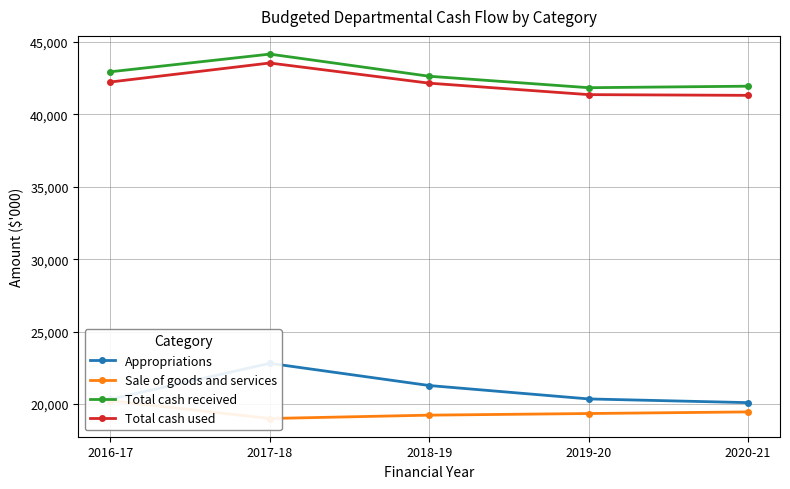

What is the value of the Total cash used point at the 4th from the left?

41356